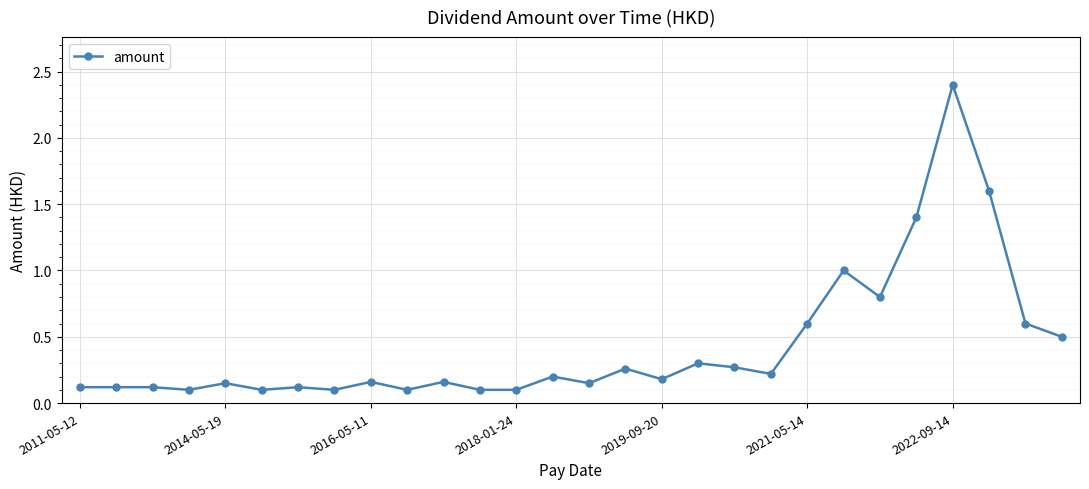

True or false: there are more than 1 points higher than both neighbors.

True